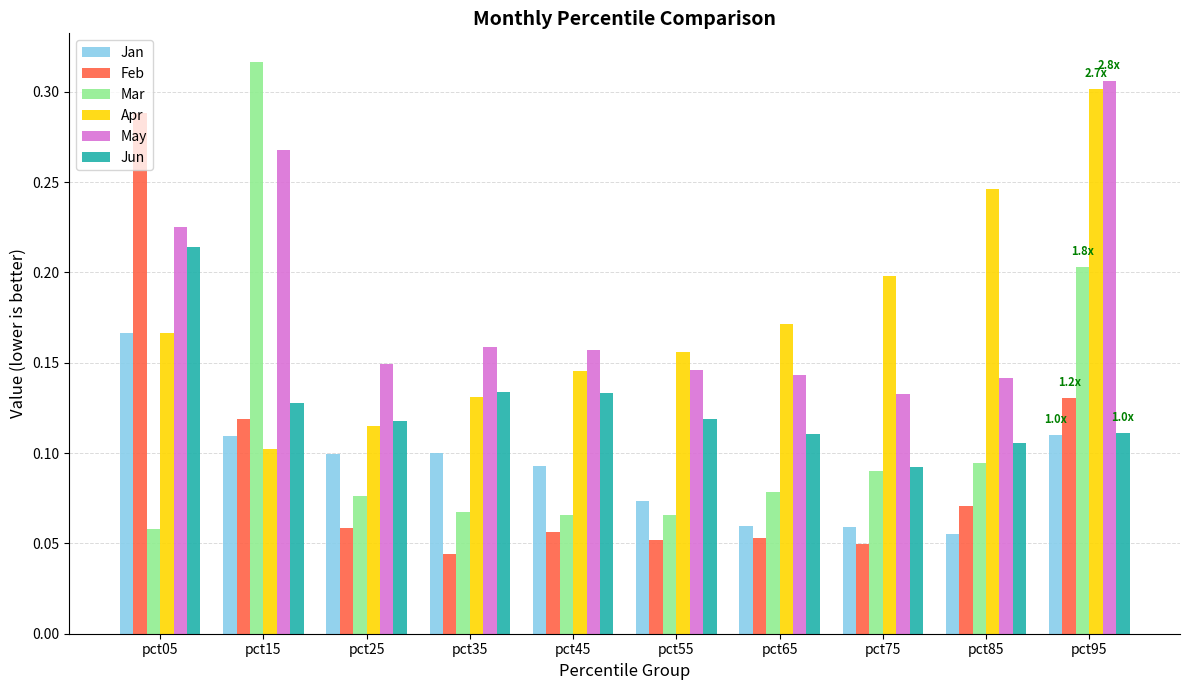

Does the chart contain any negative values?

No